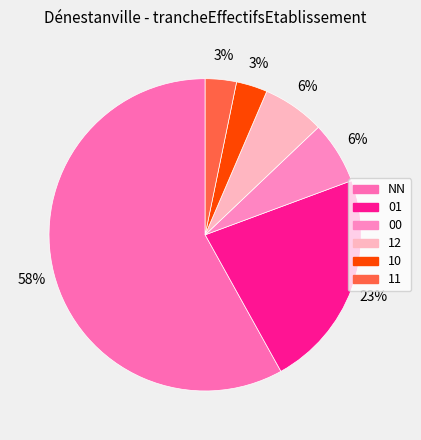

What percentage do NN and 00 together represent?

64.5%